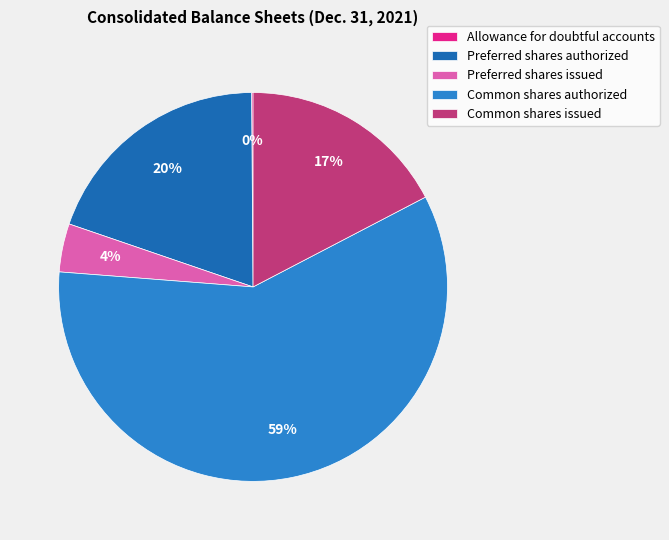

Do Preferred shares issued and Common shares issued together represent more than half of the pie?

No